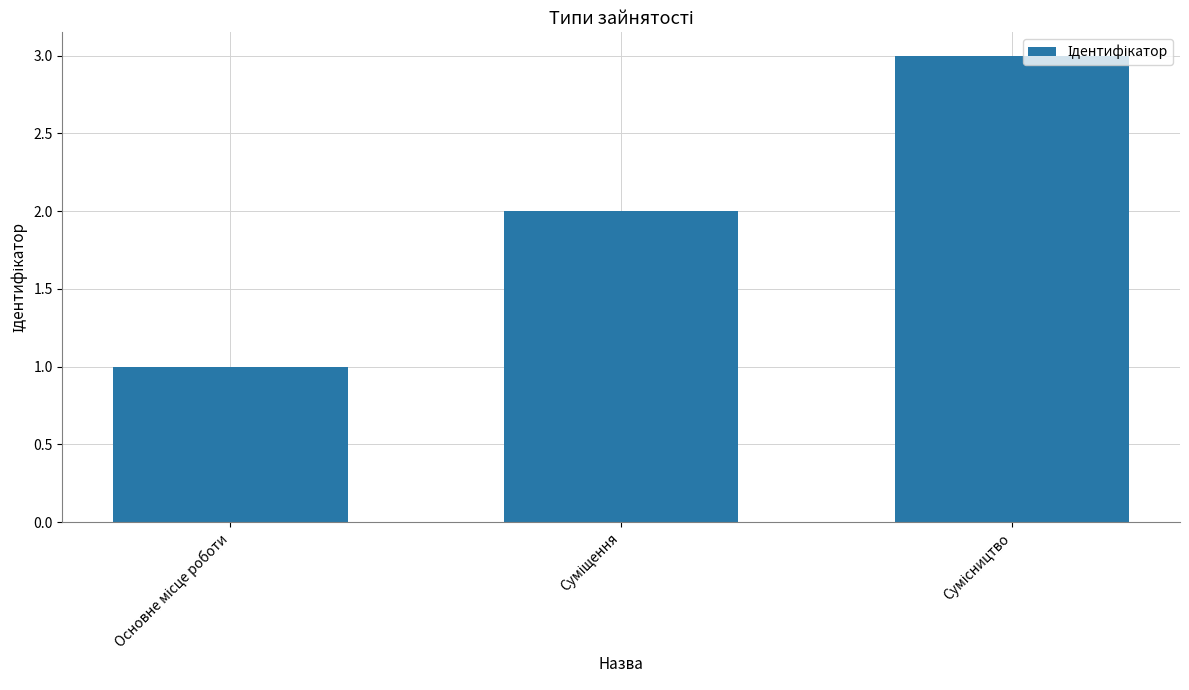

How many values are below 2?

1